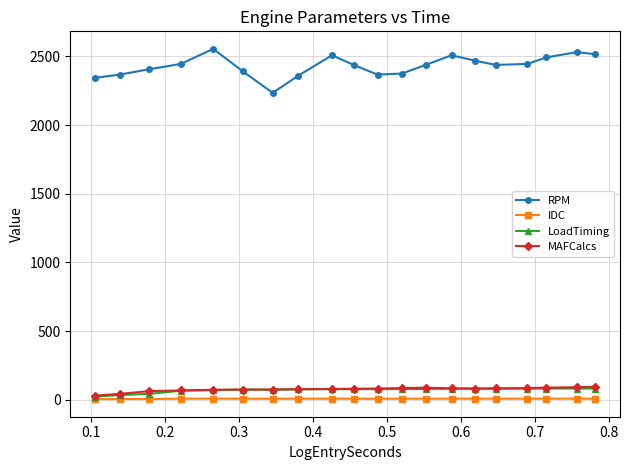

True or false: RPM has more than 1 interior local peaks.

True